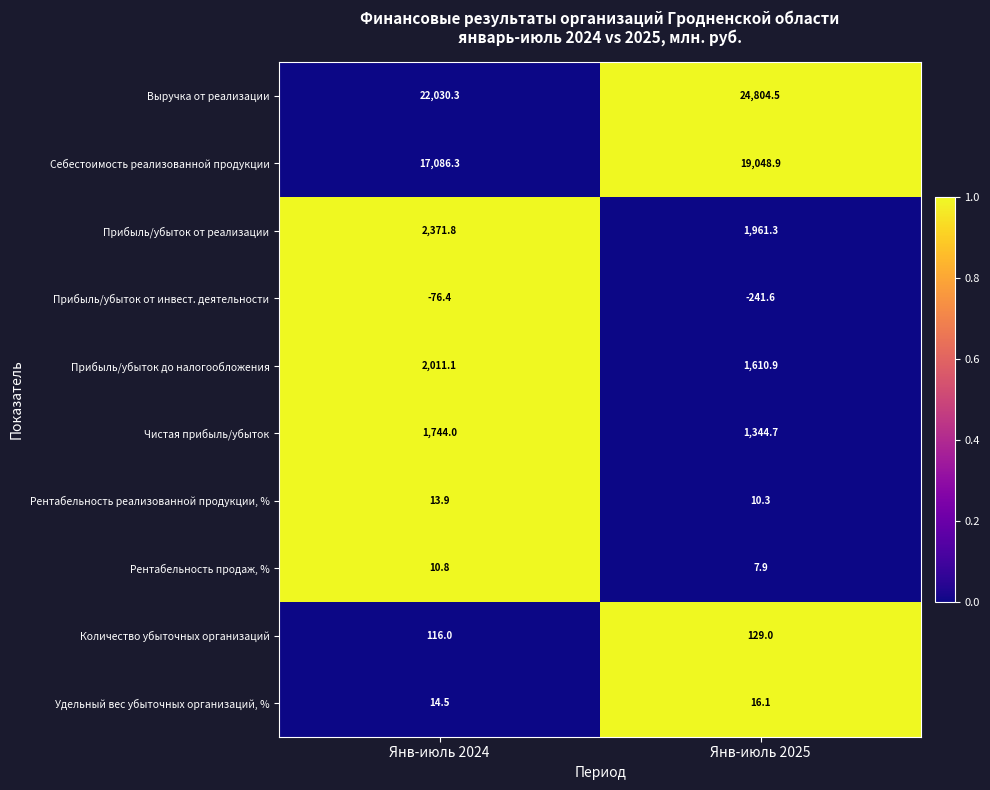

The value of Прибыль/убыток до налогообложения at Янв-июль 2024 is 2011.1. True or false?

True